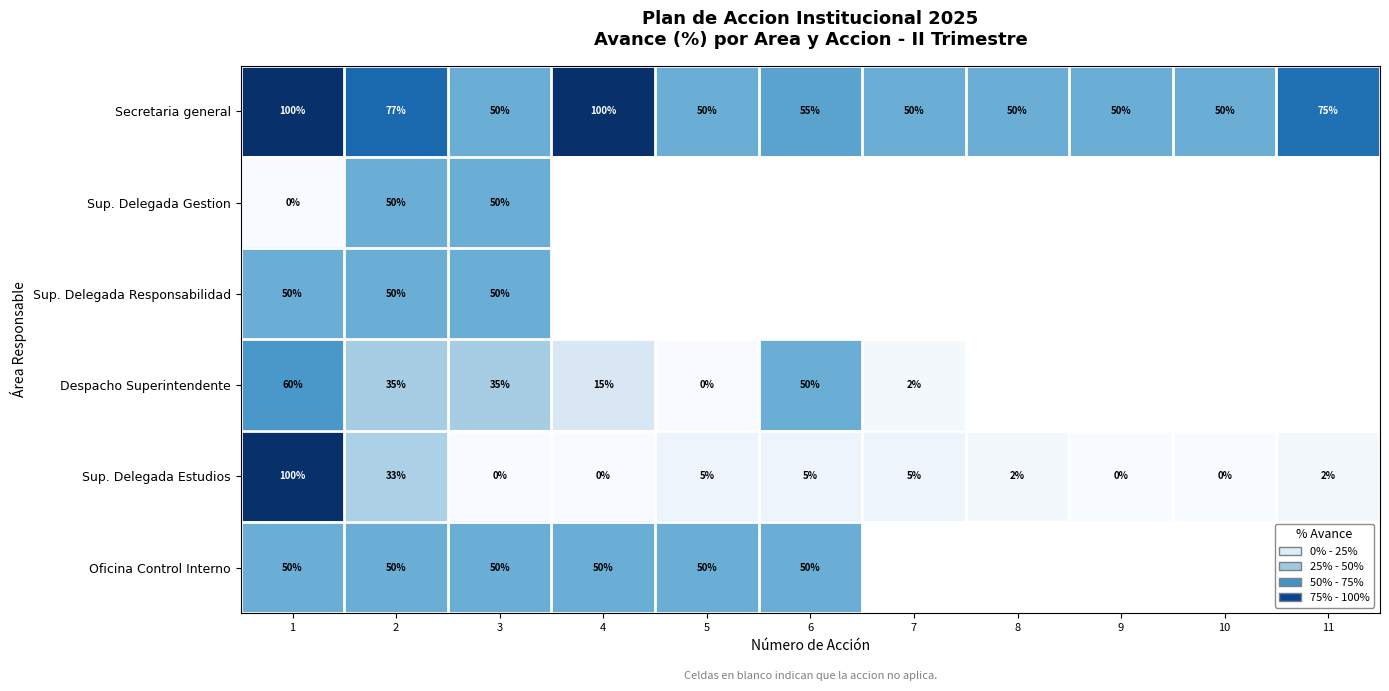

What is the average value of the Secretaria general series?

64